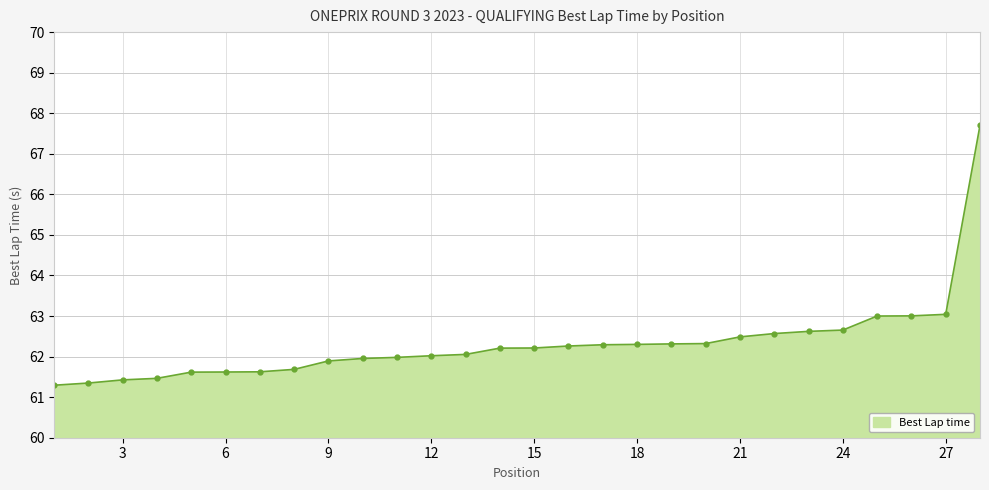

How many lines are shown in the chart?

1